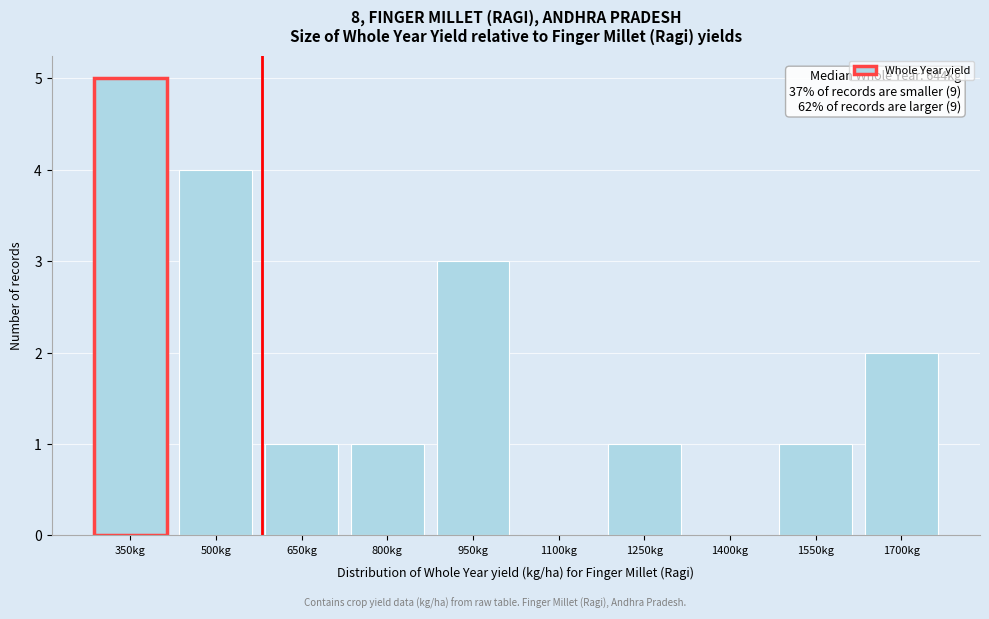

Reading left to right, list all the values displayed in this chart.

350kg=5	500kg=4	650kg=1	800kg=1	950kg=3	1100kg=0	1250kg=1	1400kg=0	1550kg=1	1700kg=2